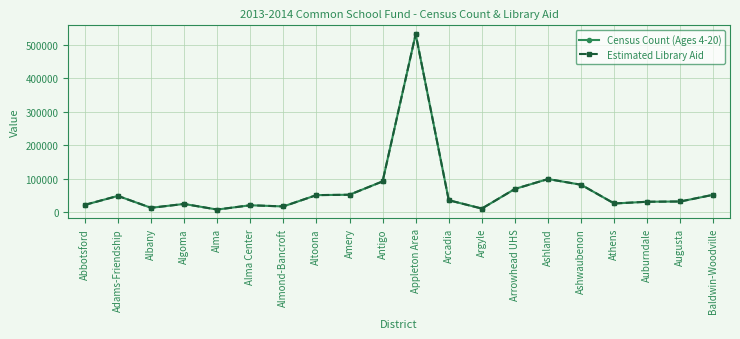

Where does the Estimated Library Aid series first go above 35079?

Adams-Friendship